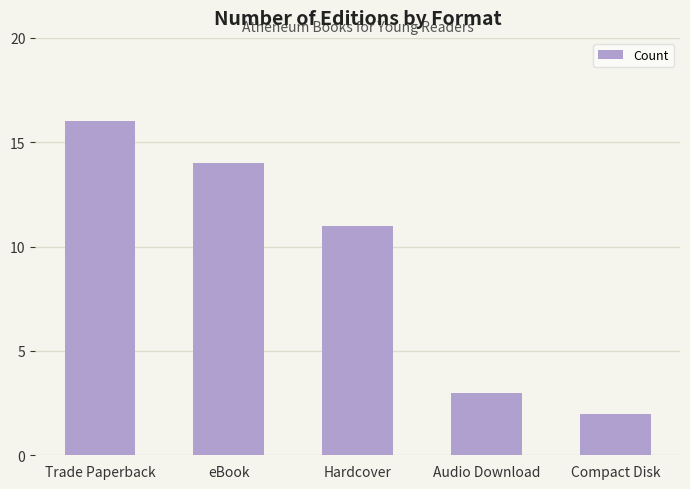

Between Trade Paperback and eBook, which is larger?

Trade Paperback